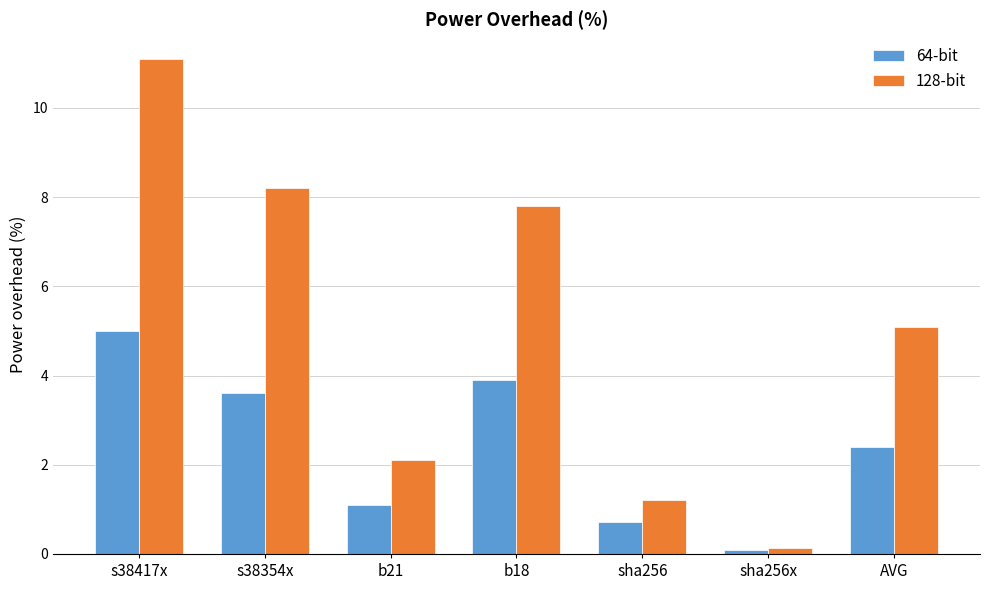

How many values in the 128-bit series exceed 5?

4